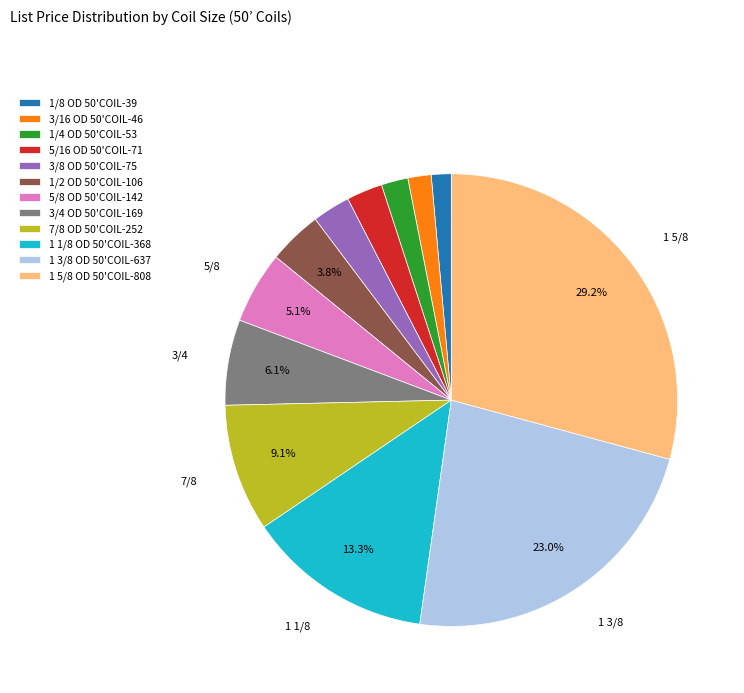

Count the number of slices in the pie.

12